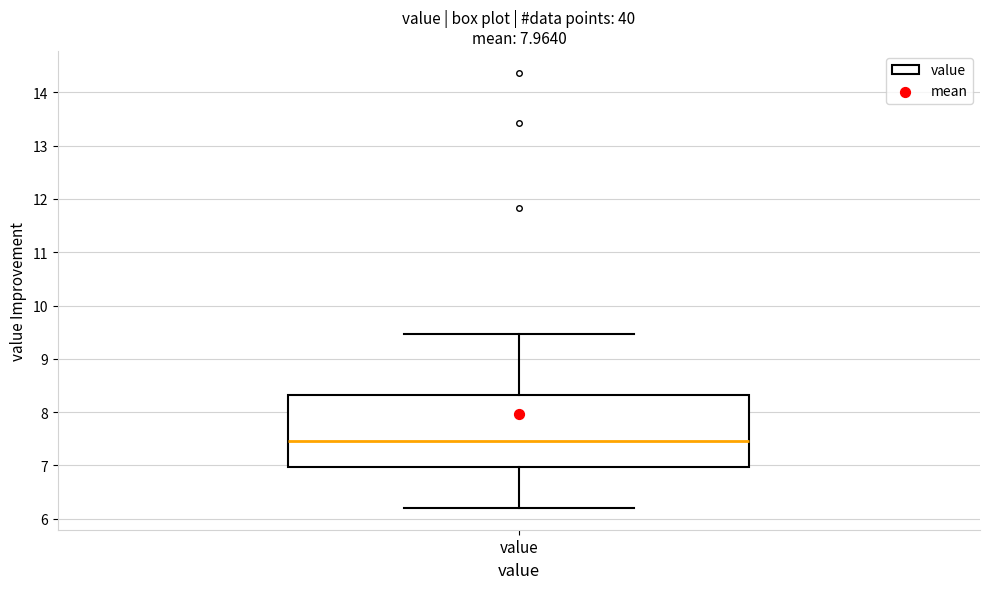

Read this box plot against the y-axis: the position of the median line, the range covered by the box, and the ends of both whiskers. The values are not printed on the chart, so give them approximately, as read against the axis.

median 7.5, box 7.0 to 8.3, whiskers 6.2 to 9.5